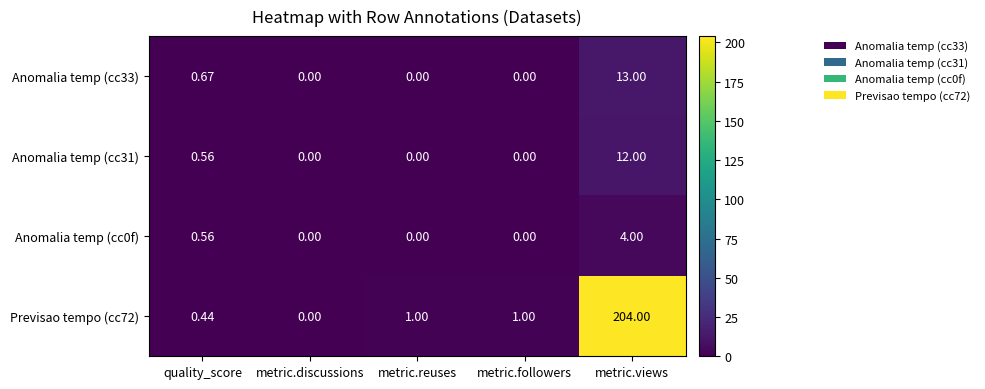

At which category is the sum across all series the highest?

metric.views